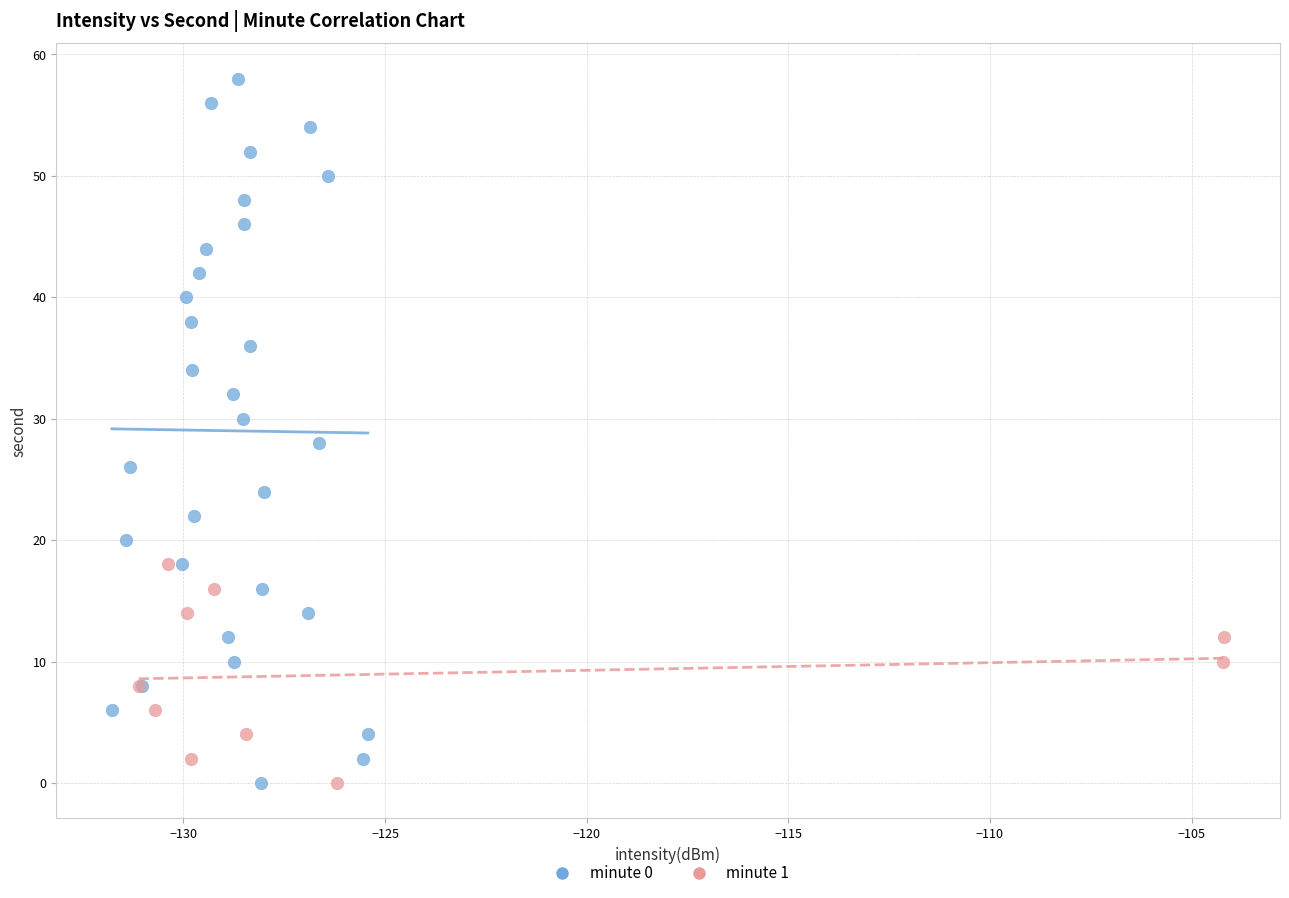

Which series contains the highest Y value?

minute 0